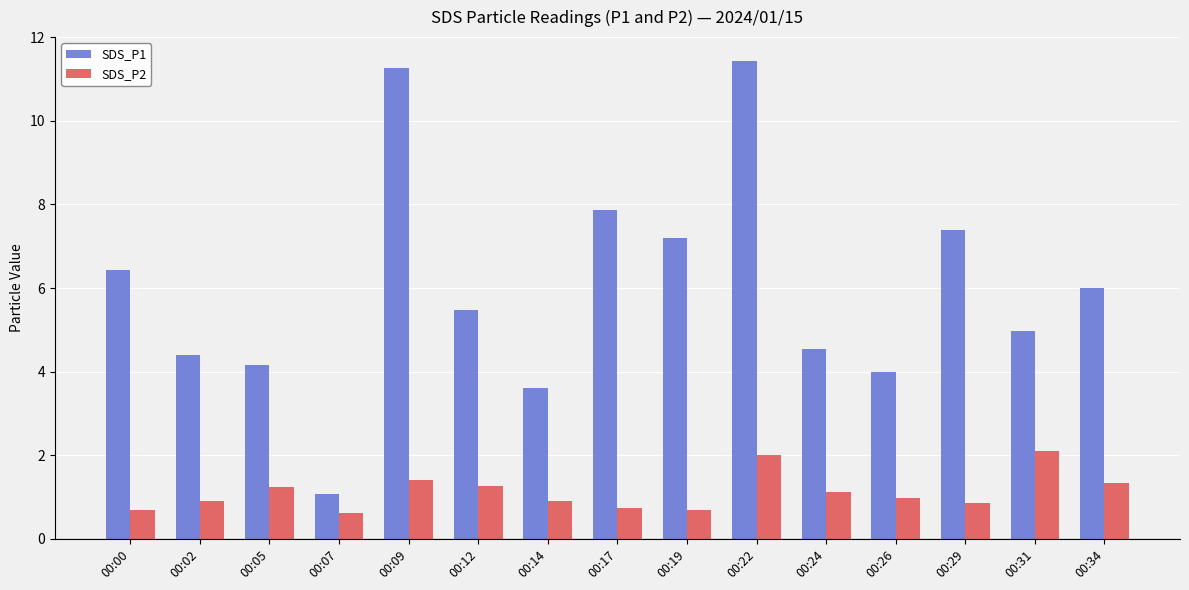

Are the bars horizontal?

No